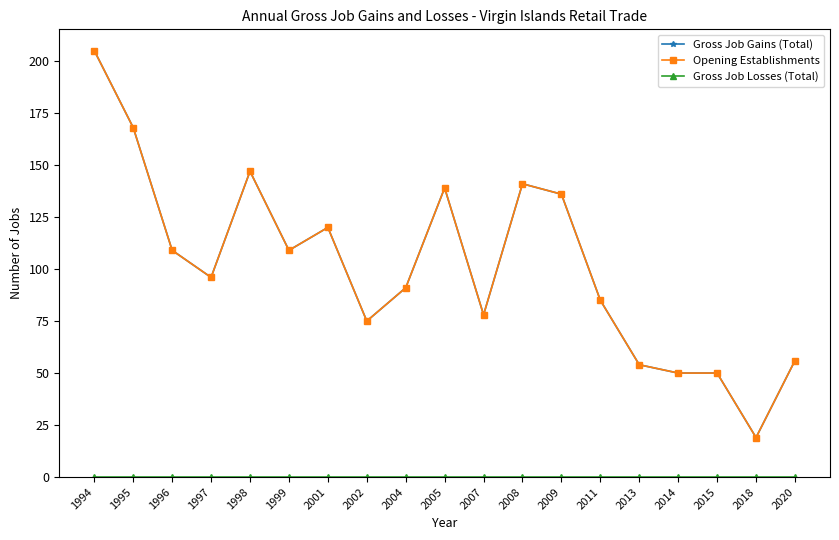

Does the chart have visible grid lines?

No